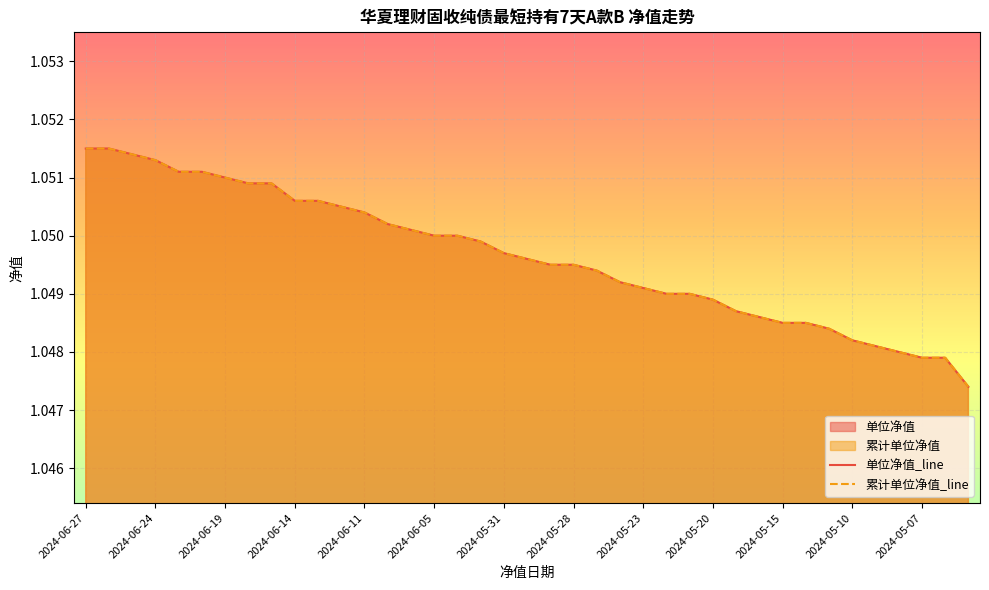

Which series changed the most between 2024-06-19 and 2024-06-18?

单位净值